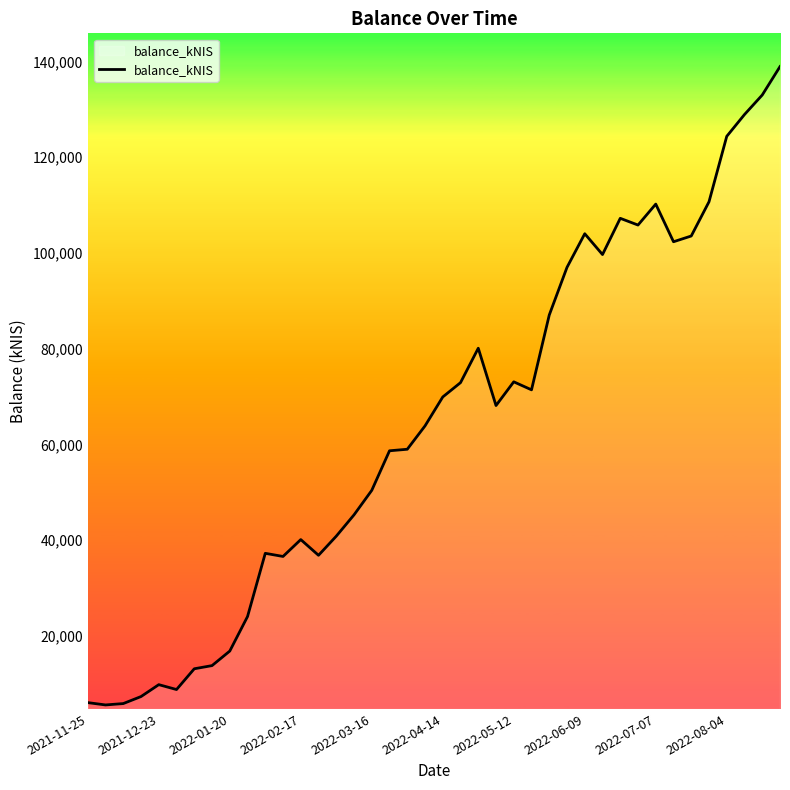

What is the maximum value shown in the chart?

138907.2